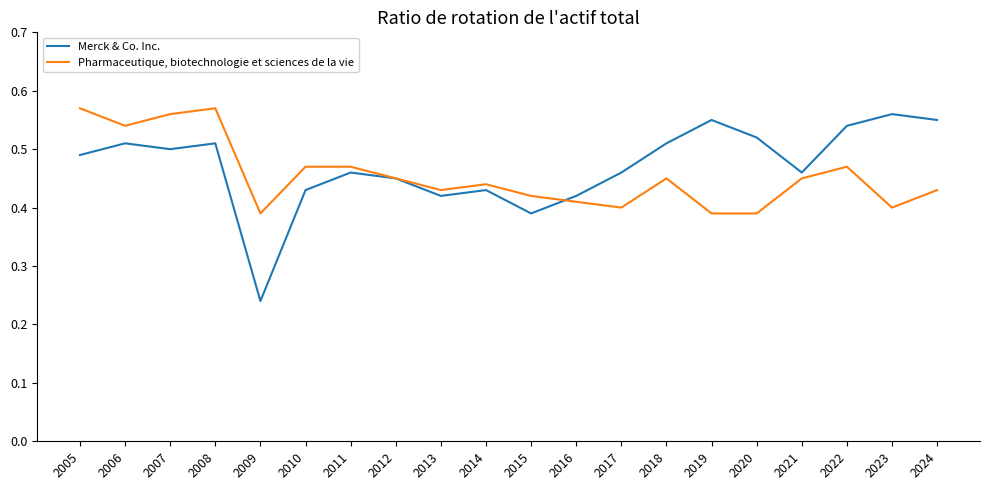

The value of Merck & Co. Inc. at 2005 is 0.5. True or false?

True